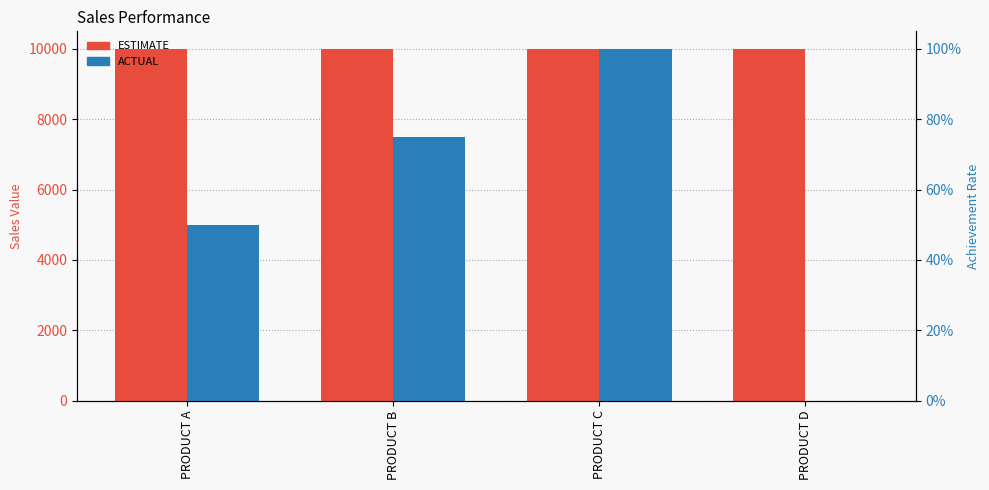

What is the average value of the ACTUAL series?

5625